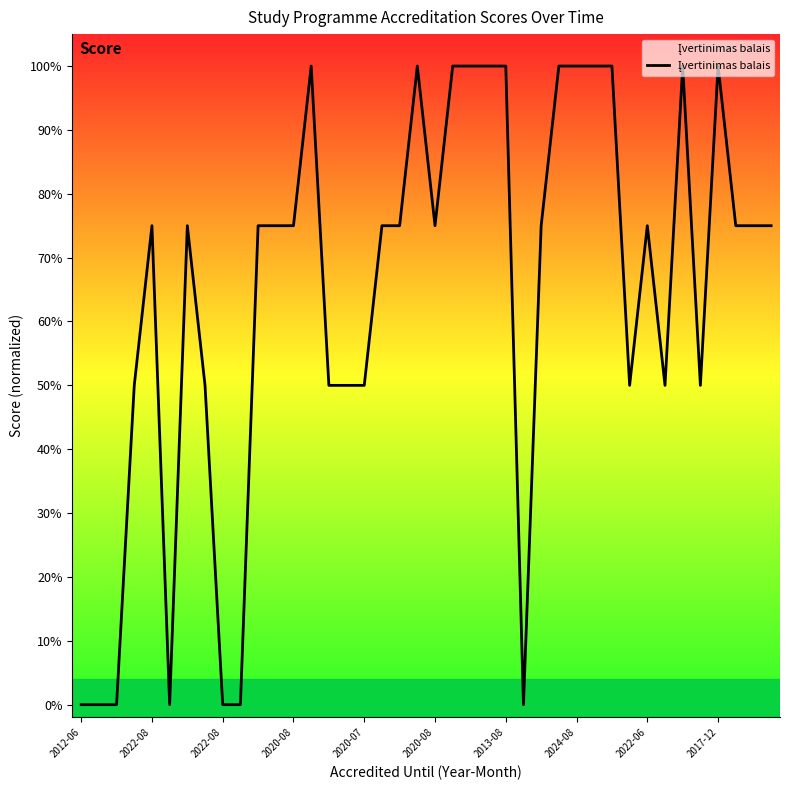

What is the maximum value shown in the chart?

1.0